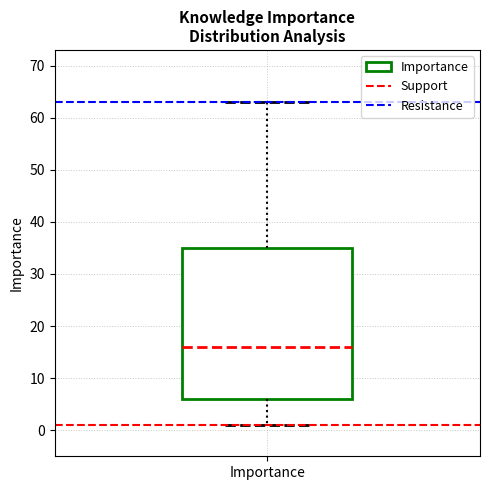

Transcribe this box plot: give where the median line is, the range the box spans, and where the two whiskers end, as read against the y-axis. The values are not printed on the chart, so give them approximately, as read against the axis.

median 16, box 6 to 35, whiskers 1 to 63